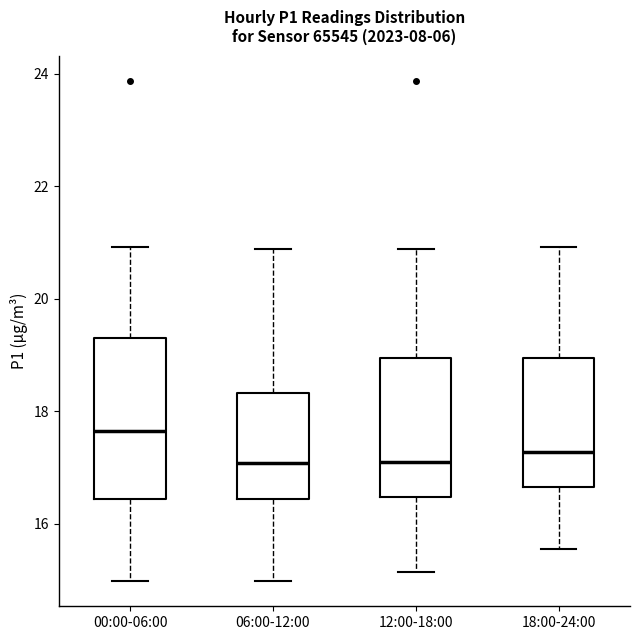

Where is the upper edge of the box for 18:00-24:00 on the y-axis? The values are not printed on the chart, so give them approximately, as read against the axis.

19.0